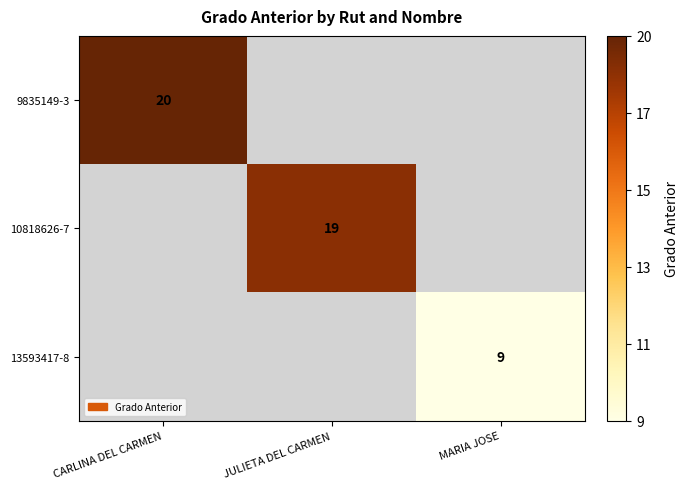

The value of 10818626-7 at JULIETA DEL CARMEN is 19. True or false?

True